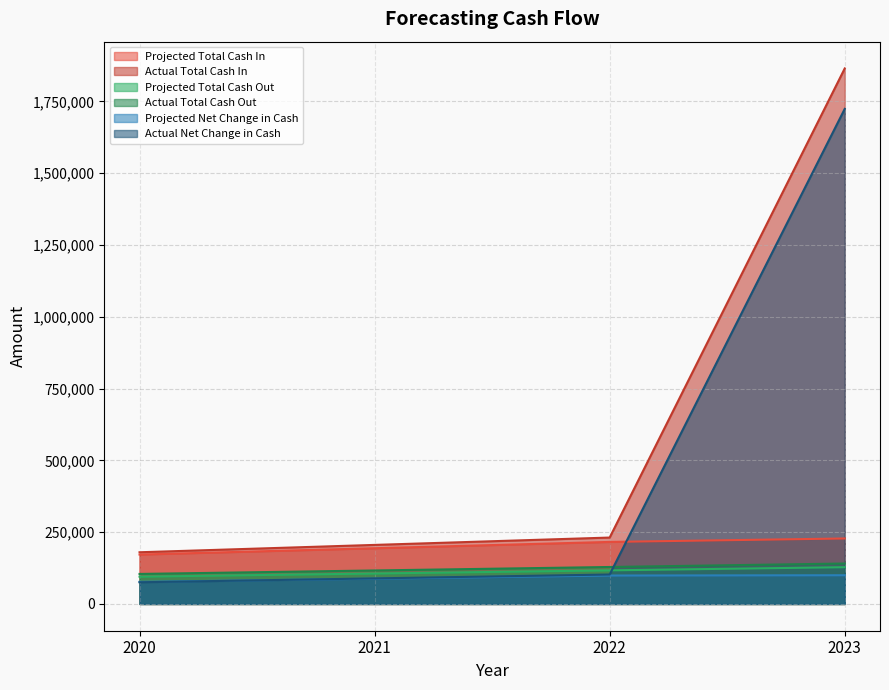

True or false: Projected Net Change in Cash has more than 2 points higher than both neighbors.

False